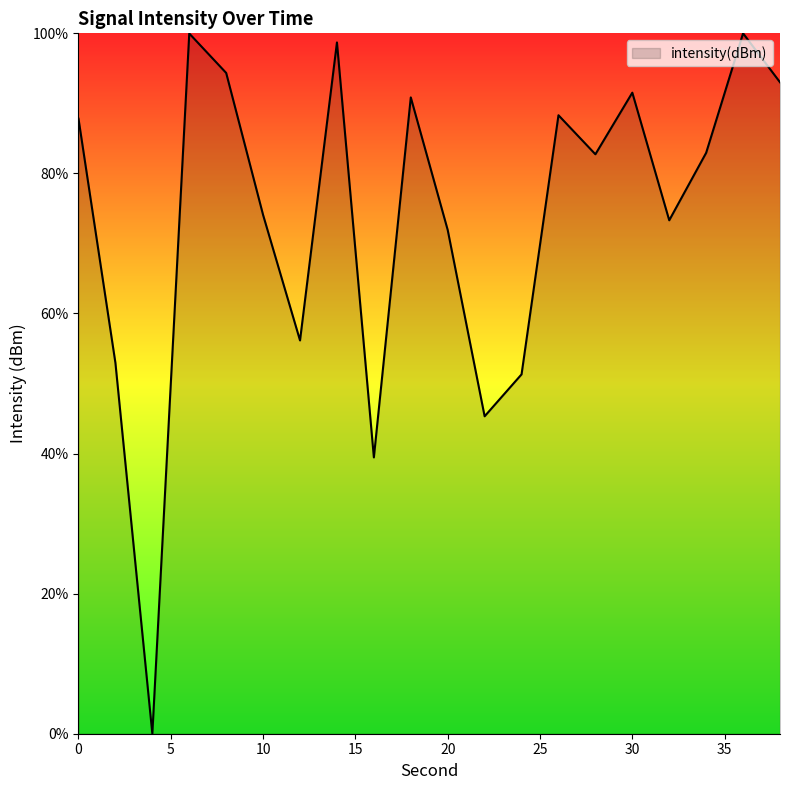

How many positive values are there?

19